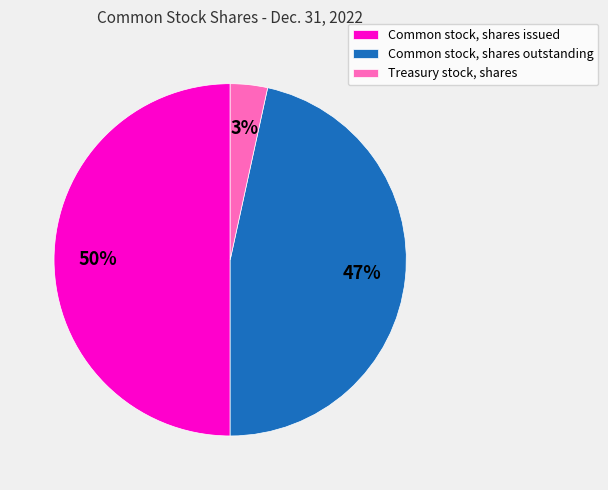

Is it true that Common stock, shares outstanding is 37% of the pie?

False